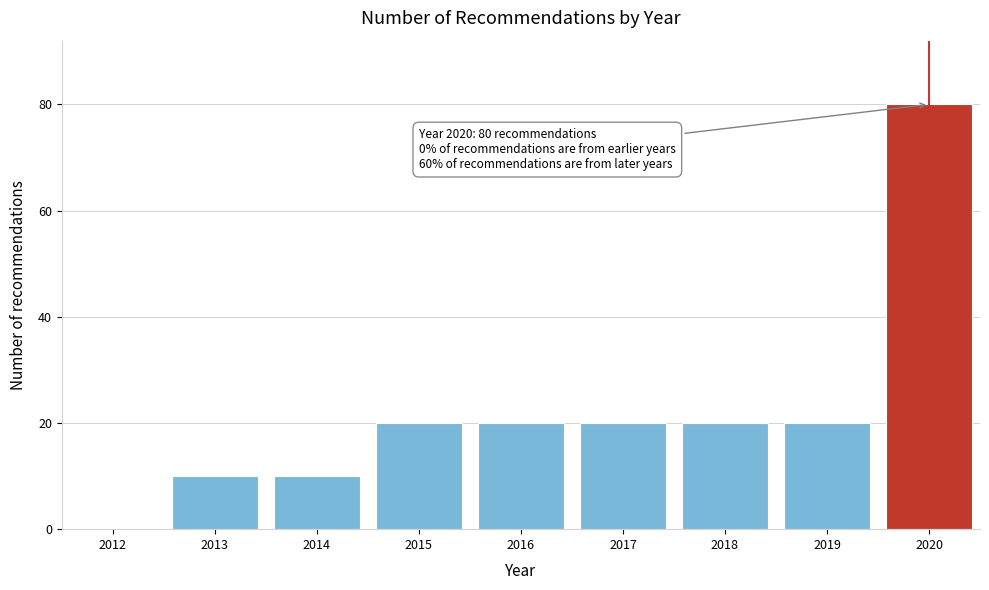

Reading left to right, list all the values displayed in this chart.

2012=0	2013=10	2014=10	2015=20	2016=20	2017=20	2018=20	2019=20	2020=80